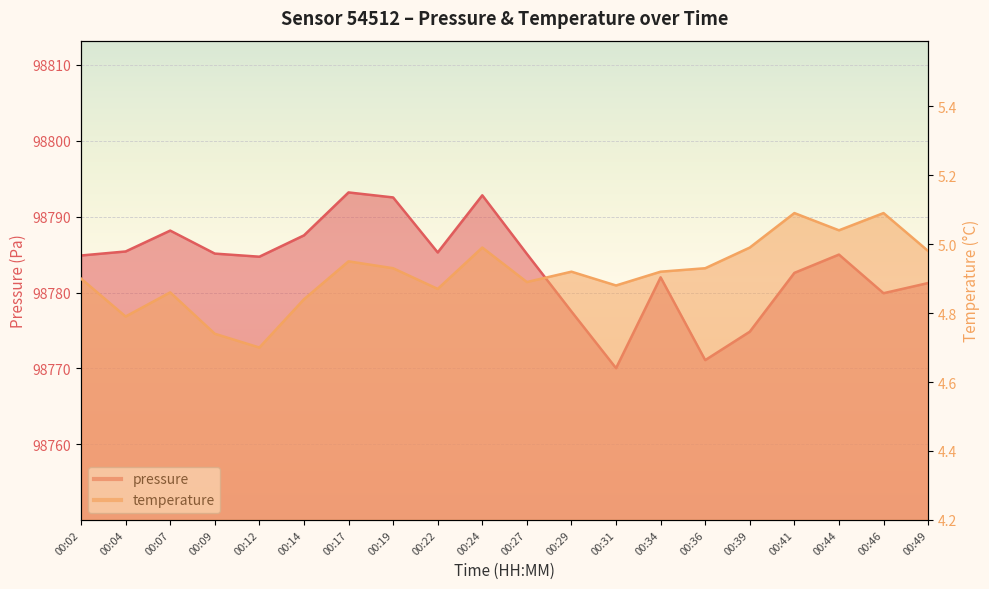

What is the difference between the temperature values at 00:41 and 00:19?

0.2